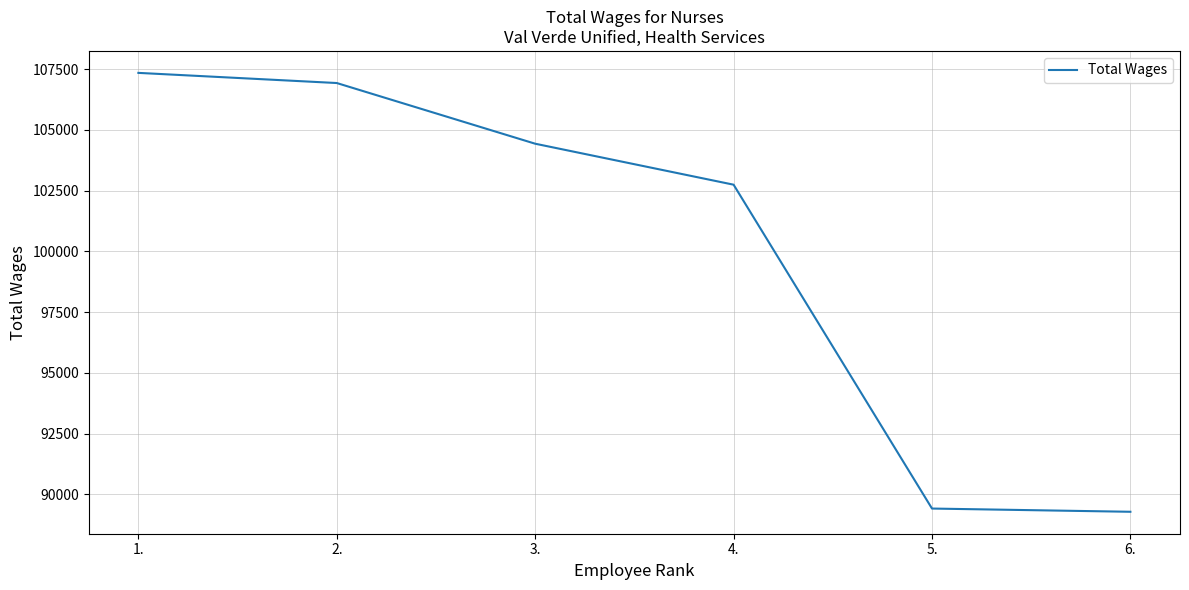

Read the value at 1..

107346